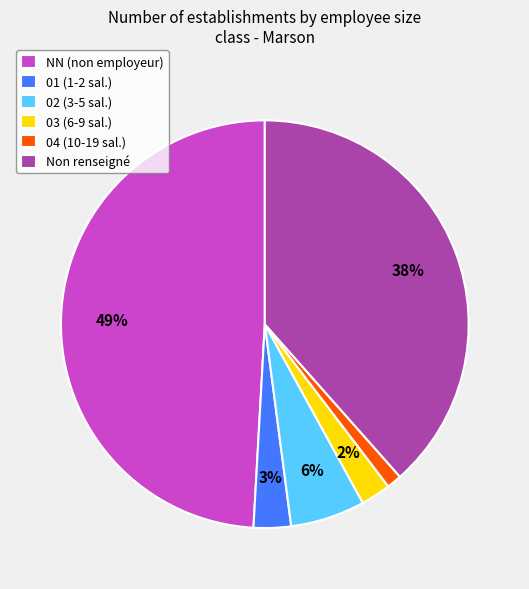

Which category has the smallest portion of the pie?

04 (10-19 sal.)